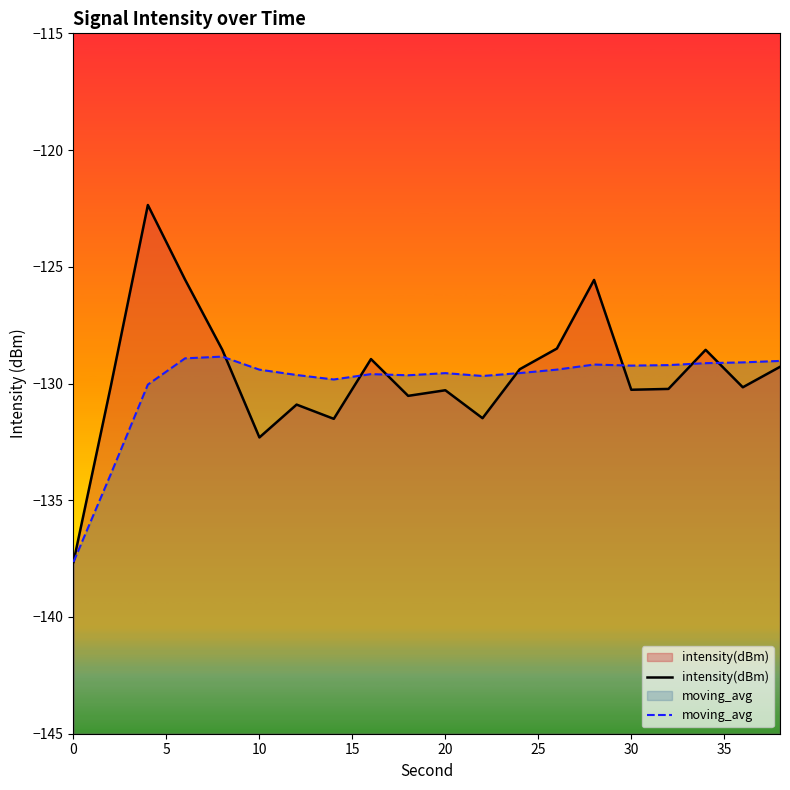

What is the minimum value shown in the chart?

-137.6